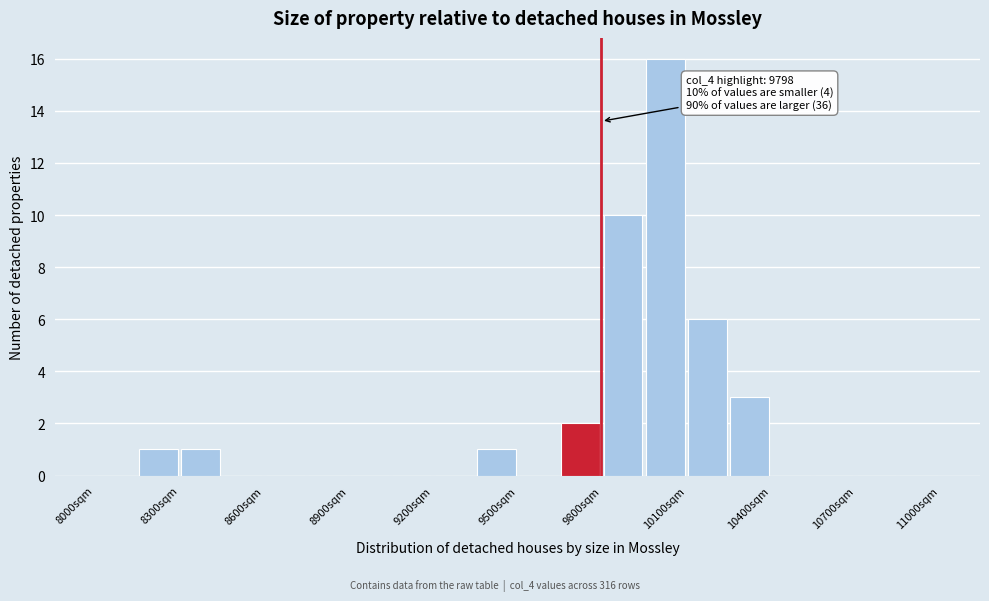

Read against the x-axis, roughly where is the centre of the tallest bar?

10050